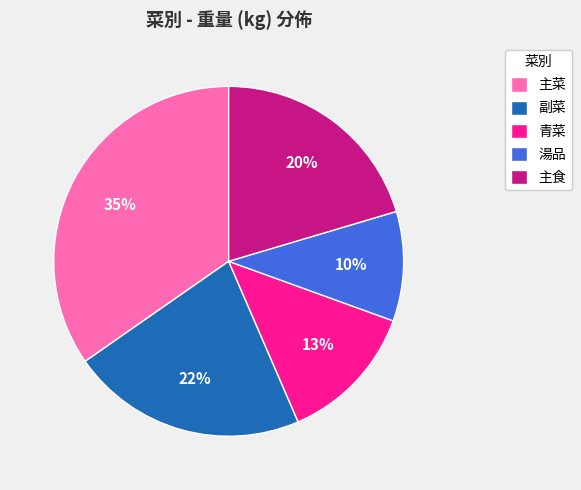

Is there any slice that represents more than half of the pie?

No